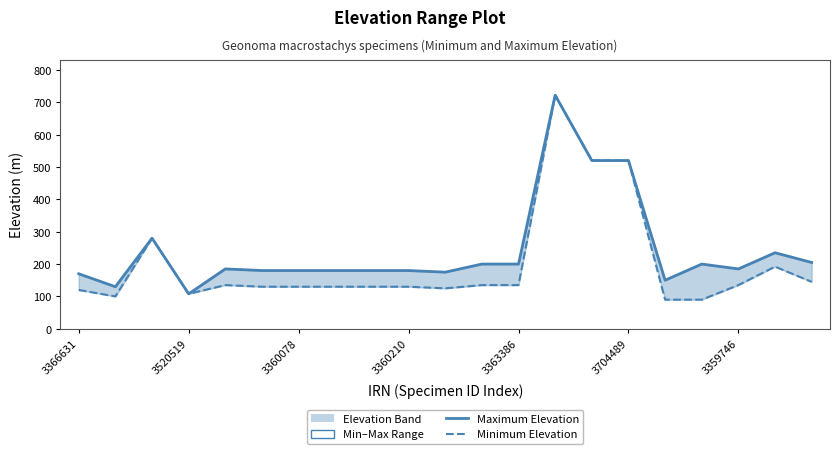

Is the value of Maximum Elevation at 14 greater than the value of Minimum Elevation at 15?

No